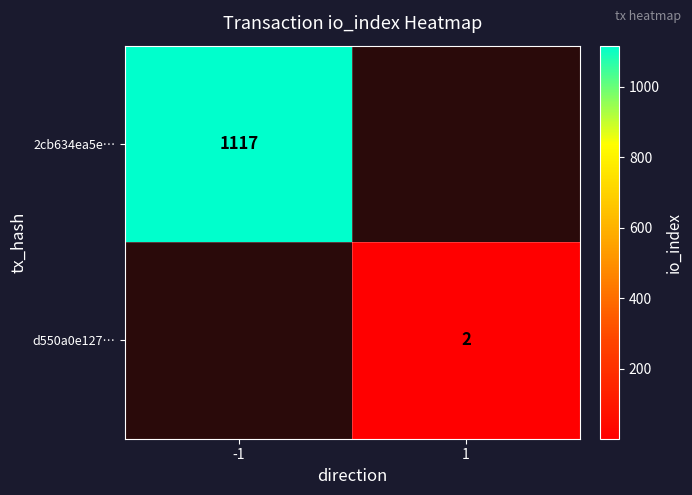

Is the value of 2cb634ea5e… at -1 greater than the value of d550a0e127… at 1?

Yes